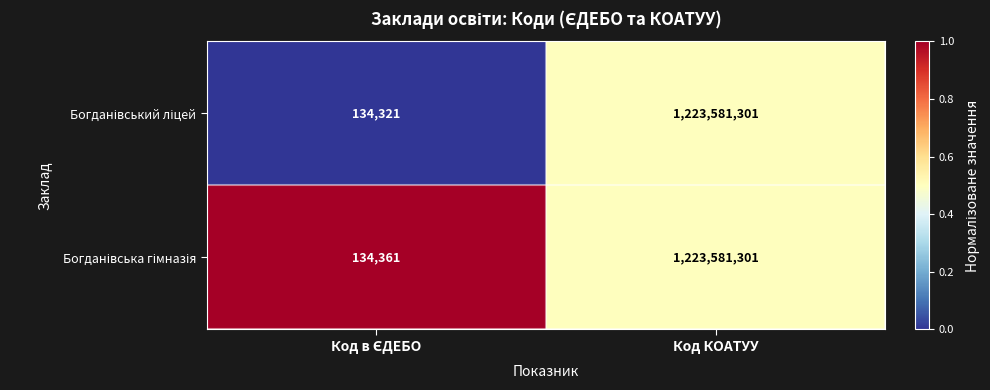

At which category does the chart reach its peak across all series?

Код КОАТУУ